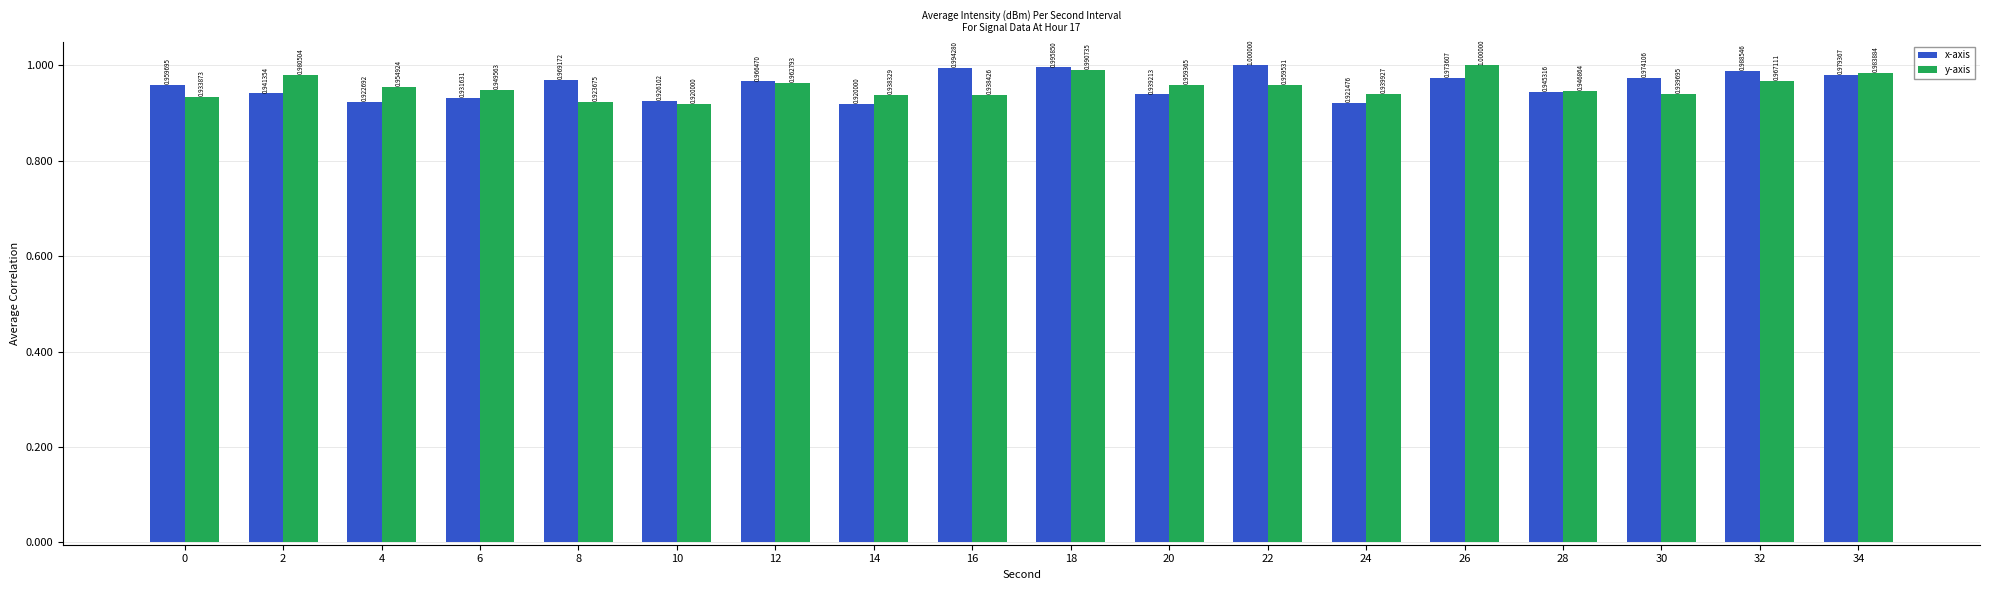

Which series has the largest total across all categories?

x-axis